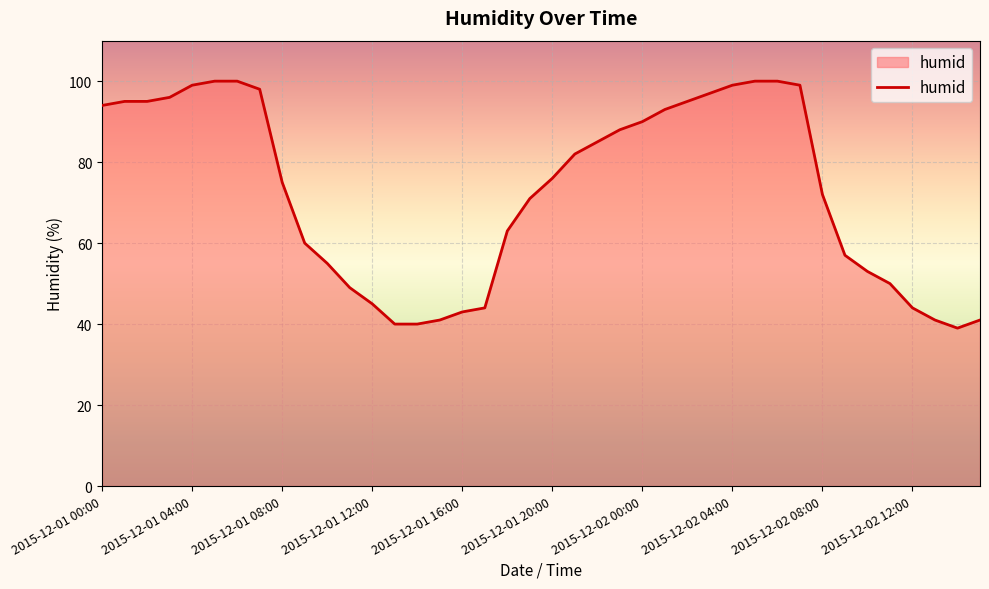

What is the minimum value shown in the chart?

39